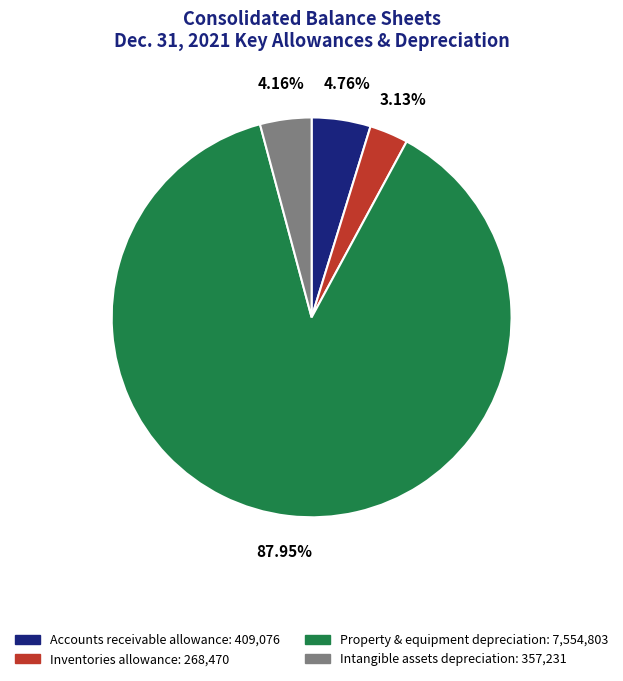

Is there any slice that represents more than half of the pie?

Yes